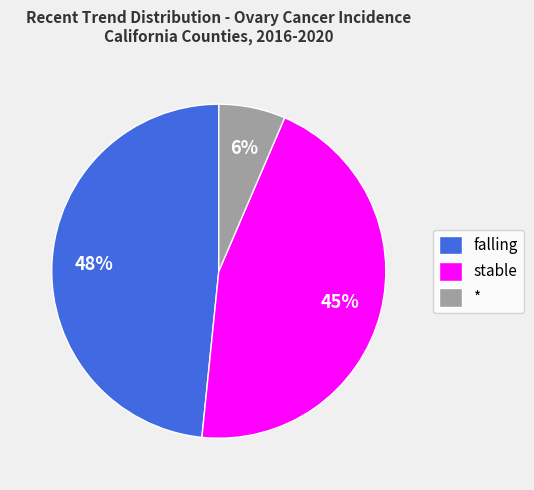

Combined, do falling and * account for over 50%?

Yes